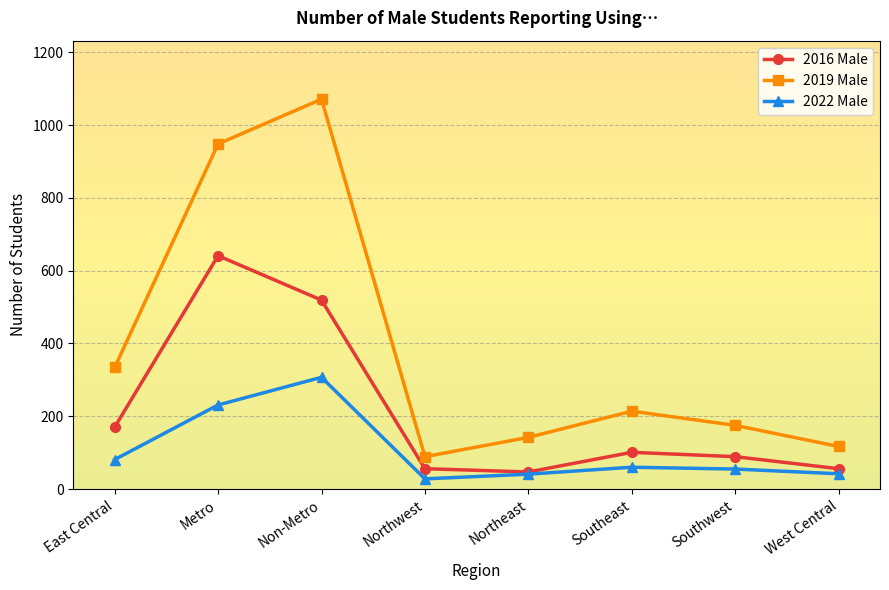

The 2016 Male series shows 519 at Non-Metro. True or false?

True